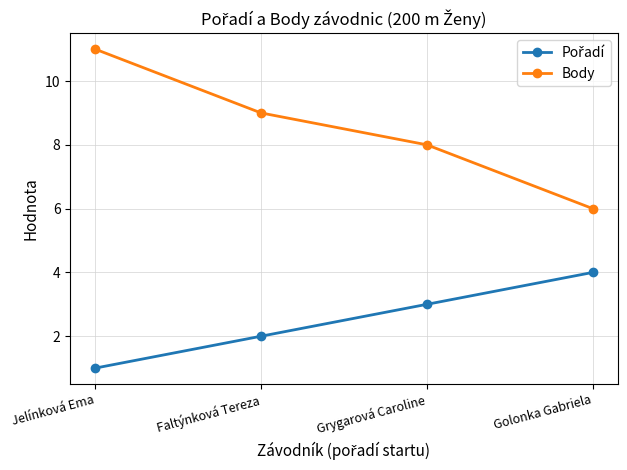

Which series changed the most between Faltýnková Tereza and Golonka Gabriela?

Body